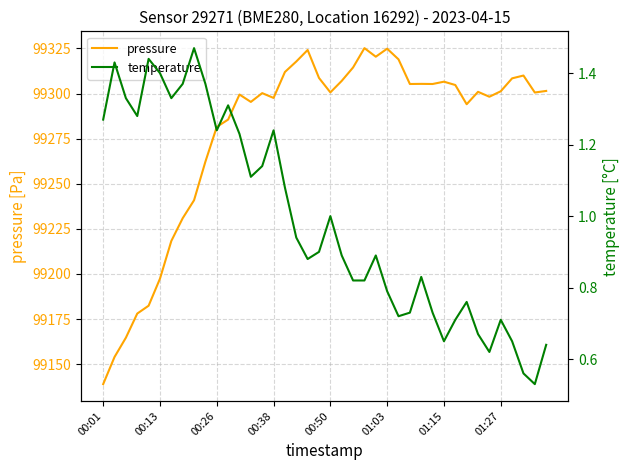

At which label does pressure reach its minimum?

00:01